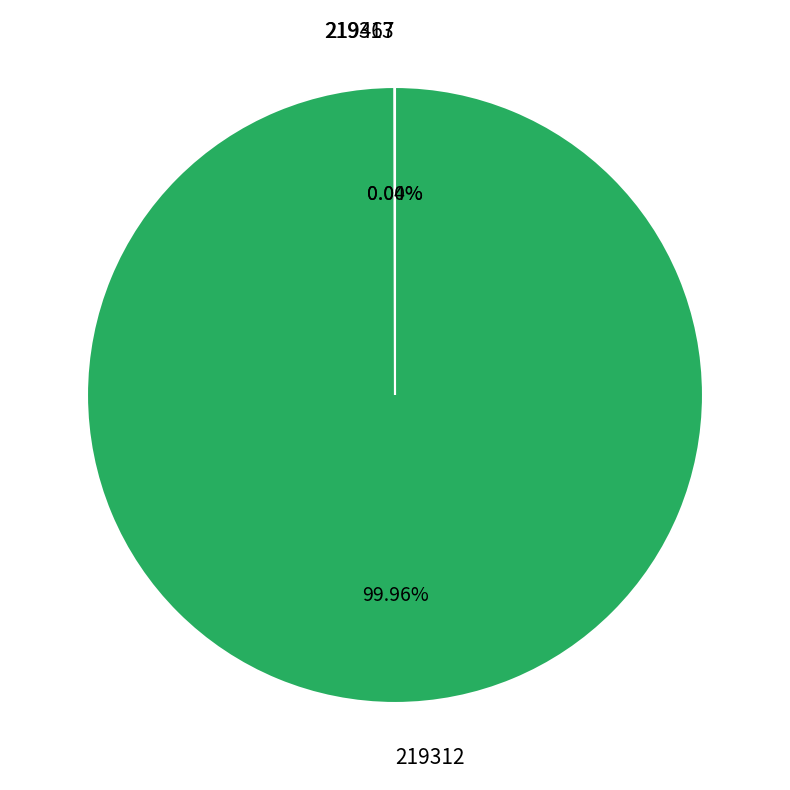

What portion of the pie excludes 219313?

100.0%